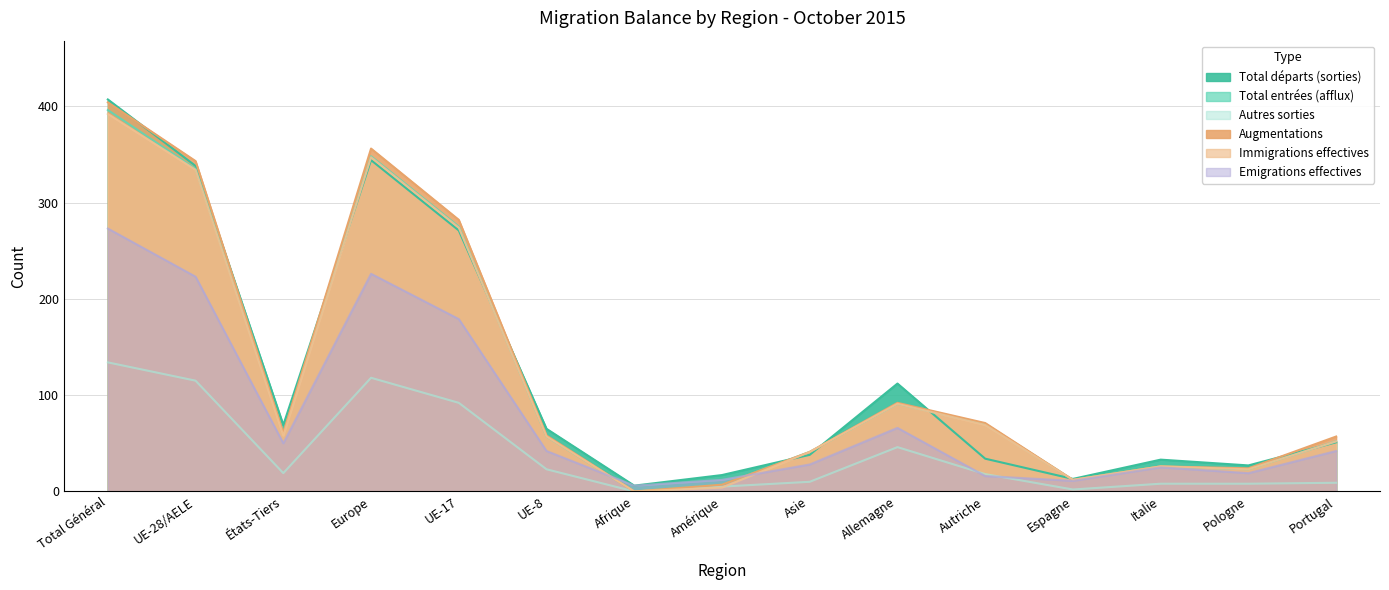

What position from the left is États-Tiers?

3